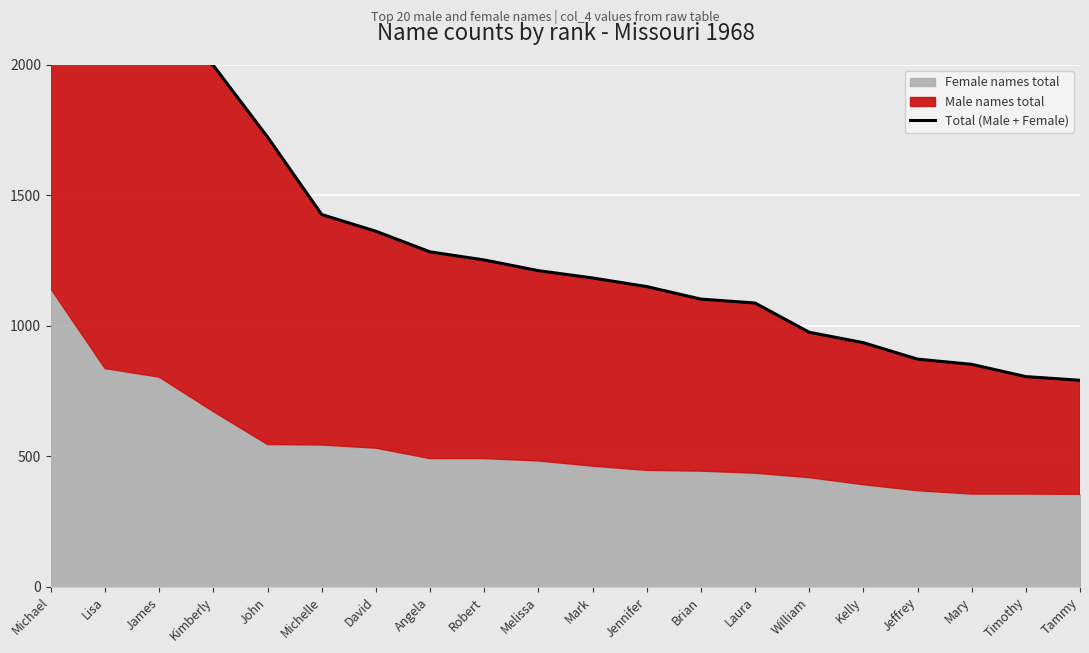

What is the change in value from Jennifer to Kelly?

-215